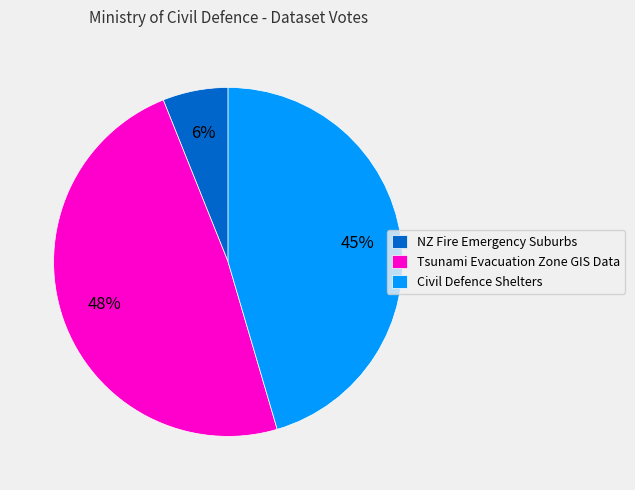

Does any single category account for the majority?

No